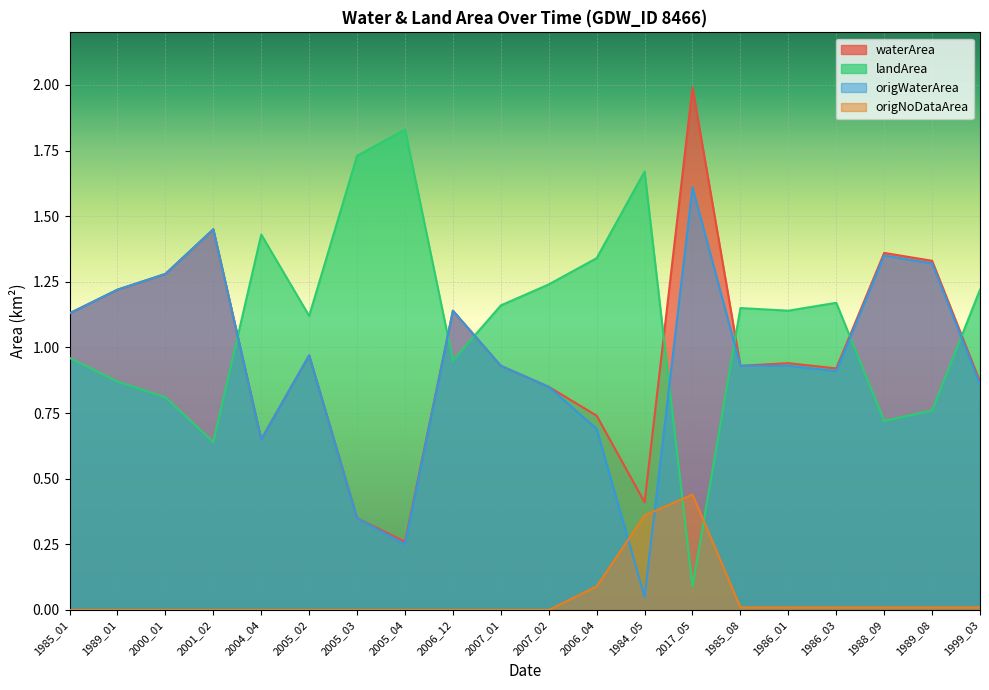

What is the difference between the maximum and minimum values in the origNoDataArea series?

0.4